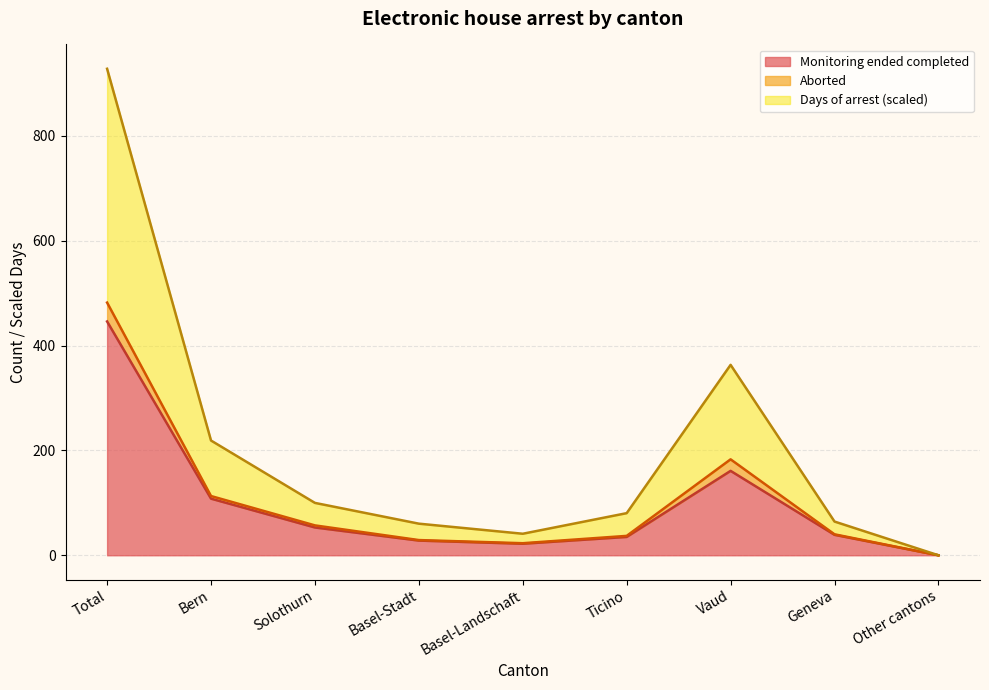

In Monitoring ended completed, how many points are higher than both neighbors (excluding endpoints)?

1